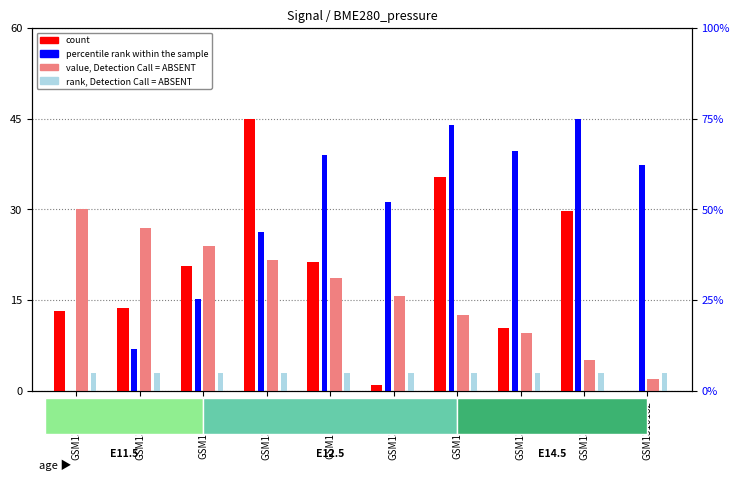

Read the value, Detection Call = ABSENT value at GSM1310174.

21.7